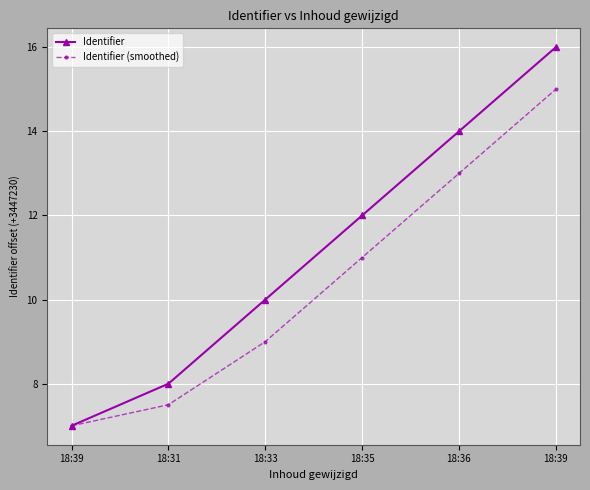

What is the spread (max minus min) of values at 18:35?

1.0